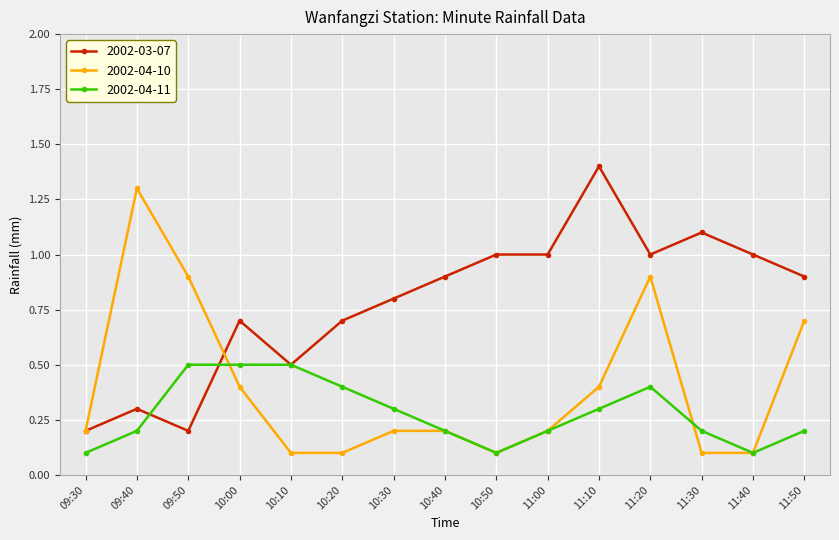

True or false: 2002-03-07 has a value of 1.8 at 11:30.

False